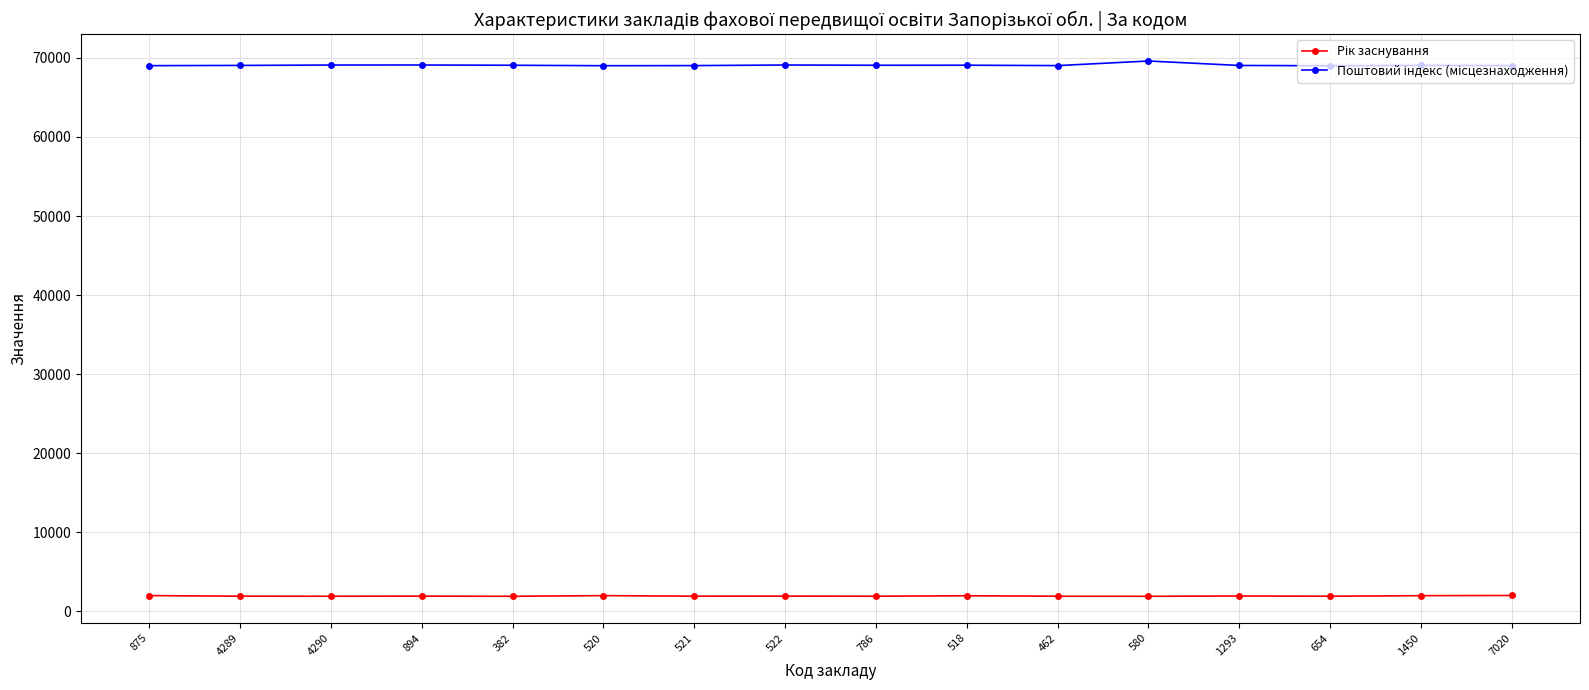

What is the difference between the highest and lowest values at 4290?

67162